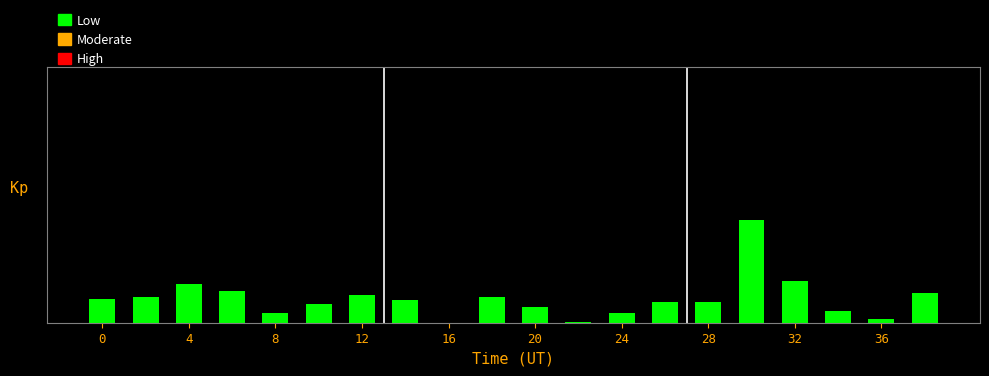

What is the difference between the maximum and minimum values?

7.2